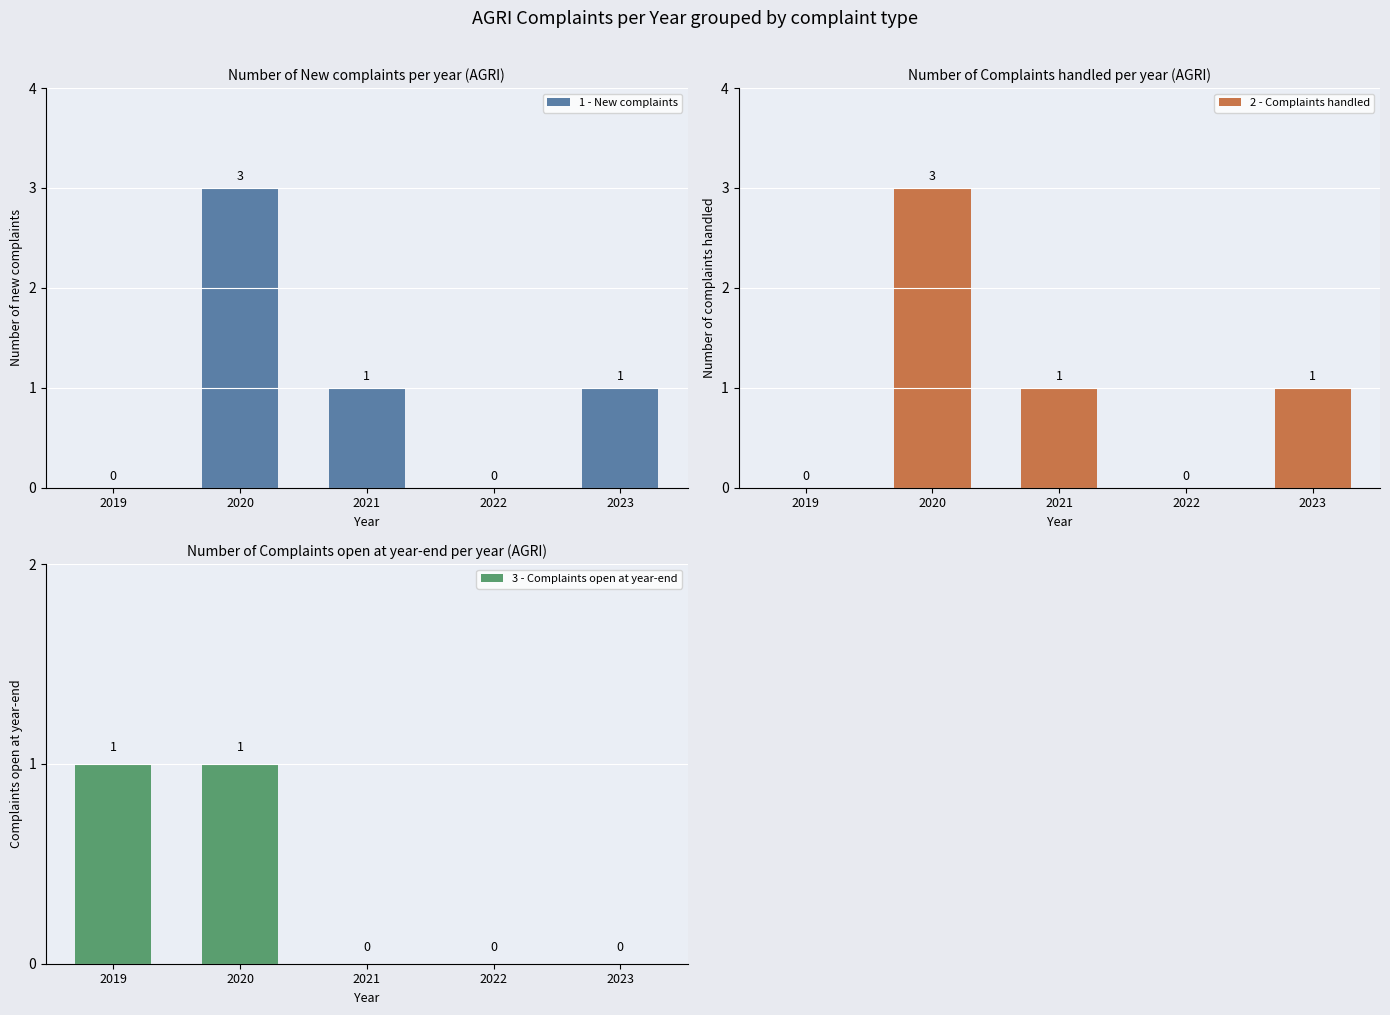

Reading left to right, list all the values displayed in this chart.

1 - New complaints: 0	3	1	0	1
2 - Complaints handled: 0	3	1	0	1
3 - Complaints open at year-end: 1	1	0	0	0